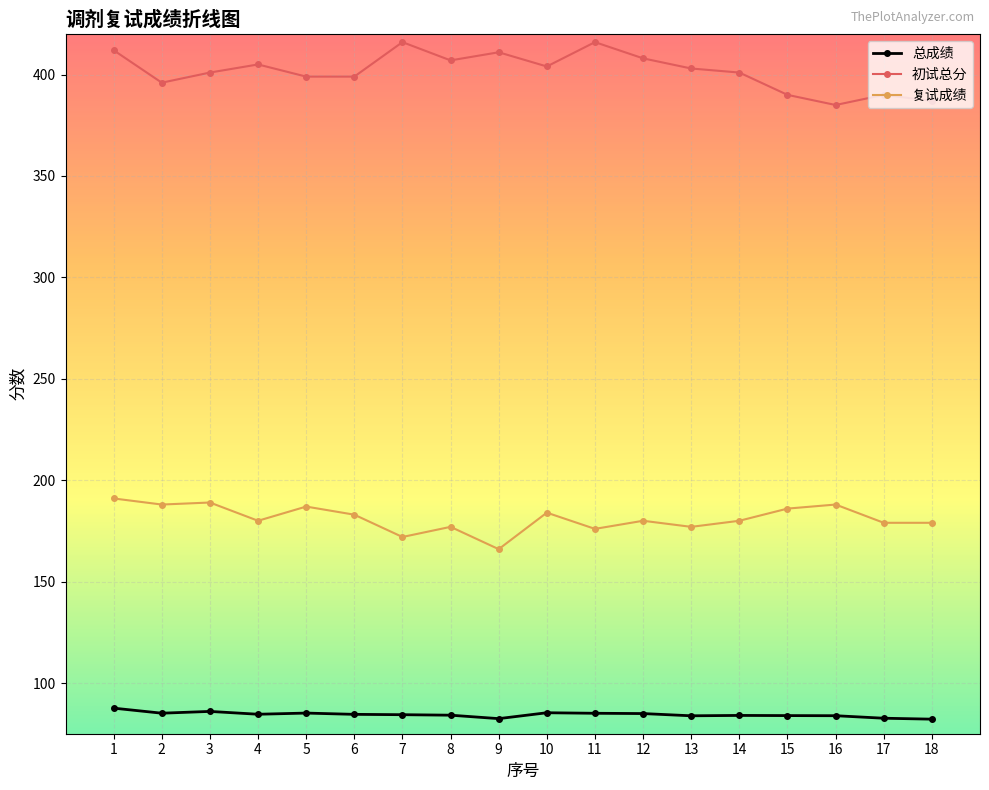

True or false: 复试成绩 has more than 2 interior local peaks.

True